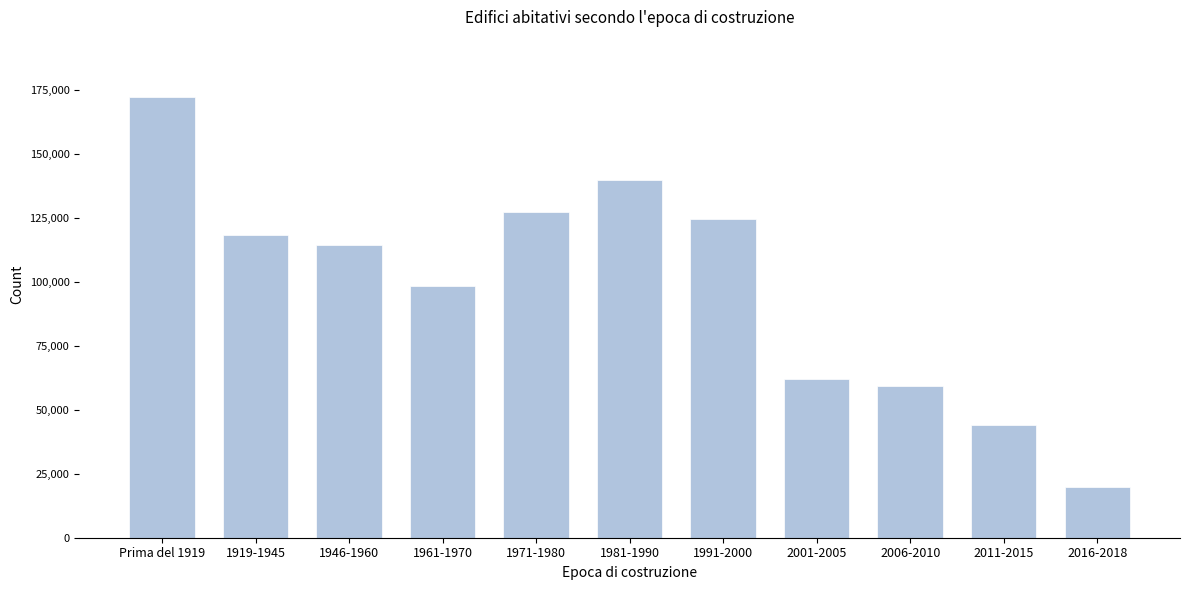

Reading left to right, extract all data points from this chart.

Prima del 1919=172094	1919-1945=118220	1946-1960=114247	1961-1970=98257	1971-1980=127465	1981-1990=140001	1991-2000=124544	2001-2005=62214	2006-2010=59339	2011-2015=44131	2016-2018=19932